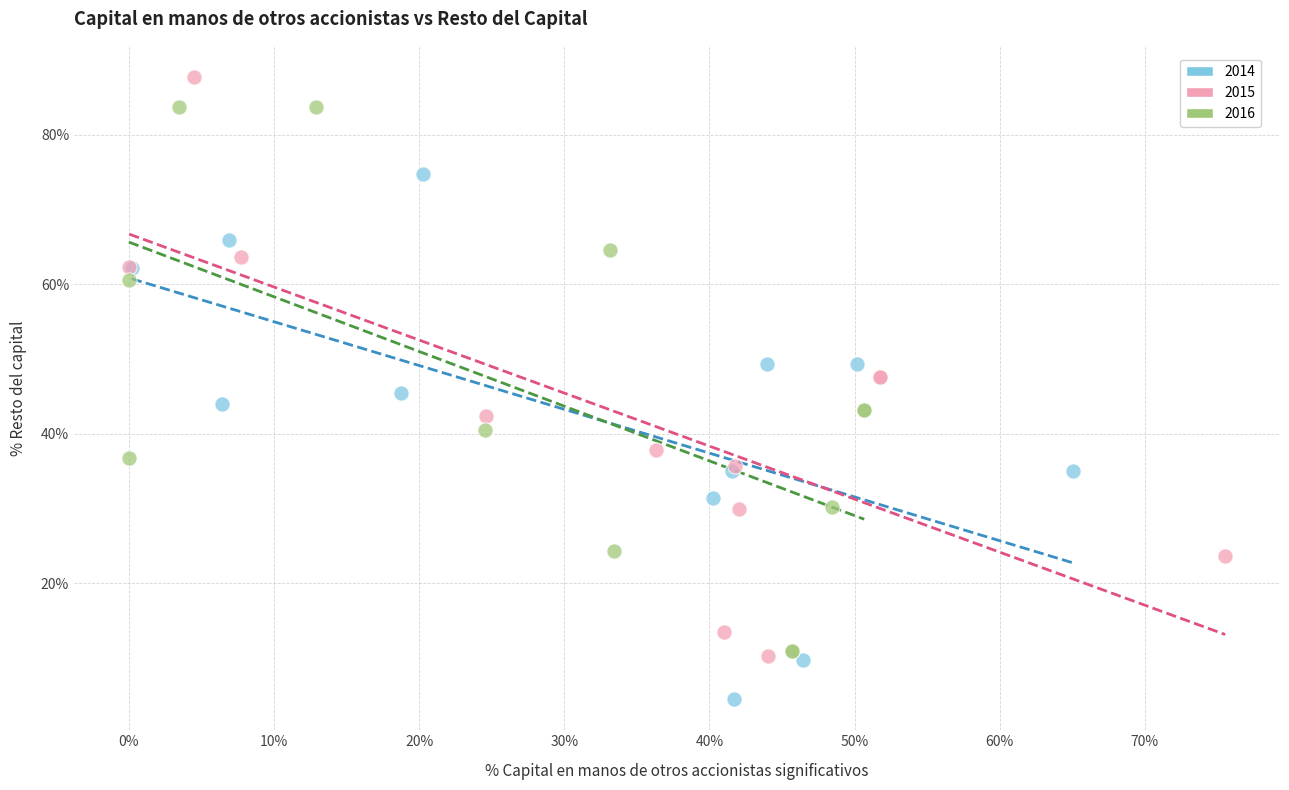

What are all the series names shown in the legend?

2014, 2015, 2016